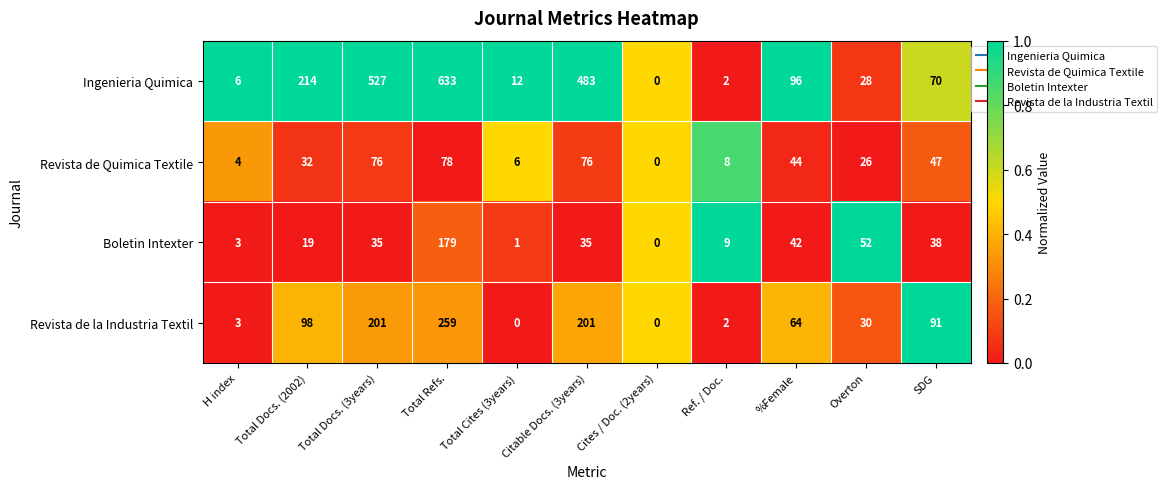

List the series in order of their peak value, lowest first.

Revista de Quimica Textile, Boletin Intexter, Revista de la Industria Textil, Ingenieria Quimica